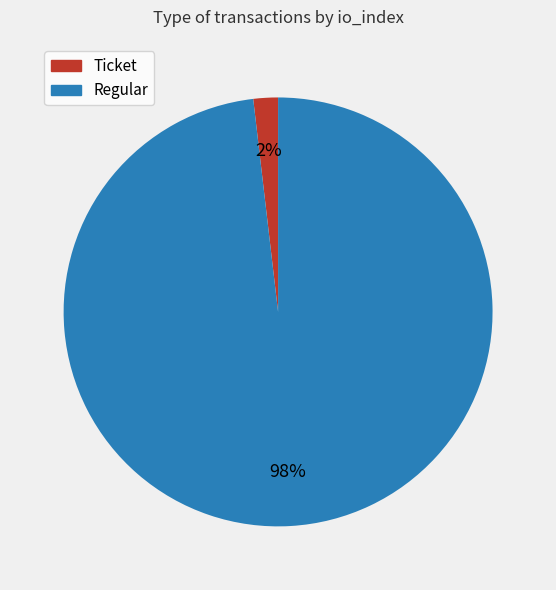

To the nearest percent, what is the average slice percentage?

50%